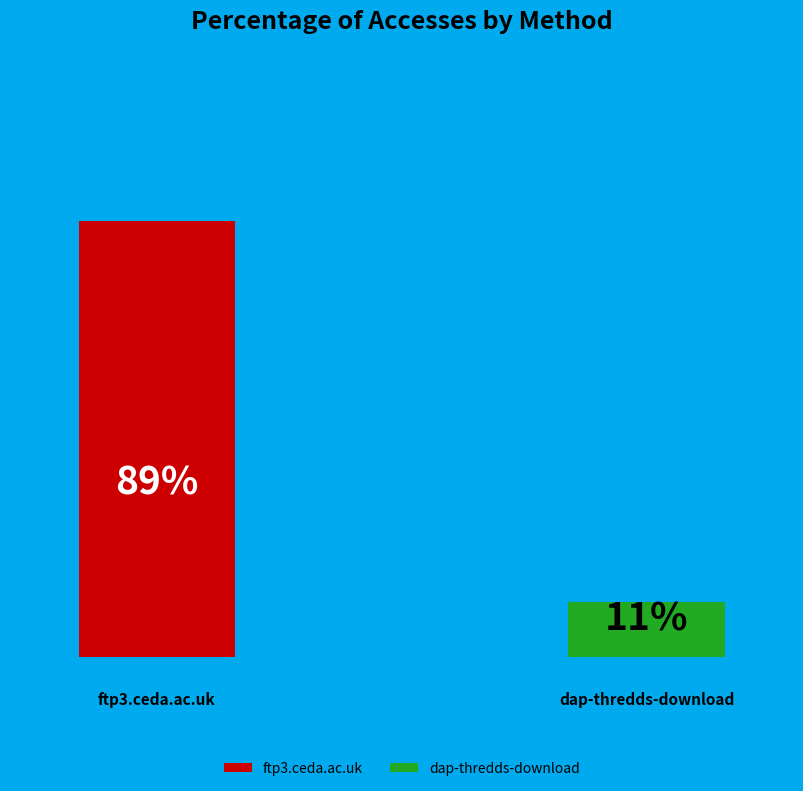

Do ftp3.ceda.ac.uk and dap-thredds-download together represent more than half of the pie?

Yes